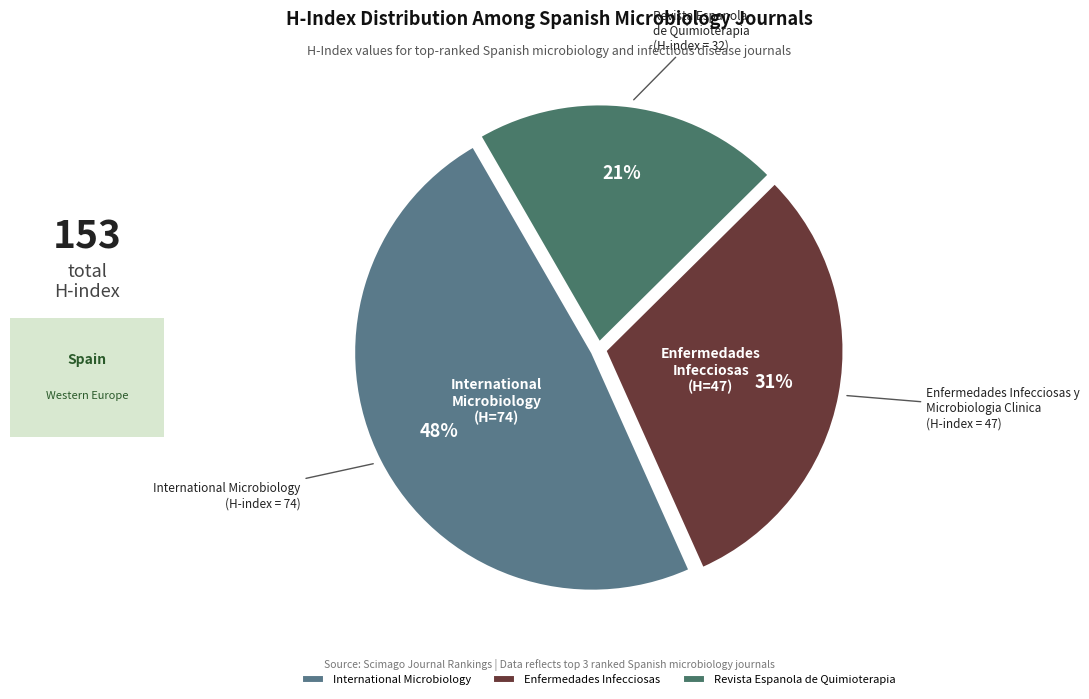

Rank the categories by value from lowest to highest.

Revista Espanola de Quimioterapia, Enfermedades Infecciosas, International Microbiology